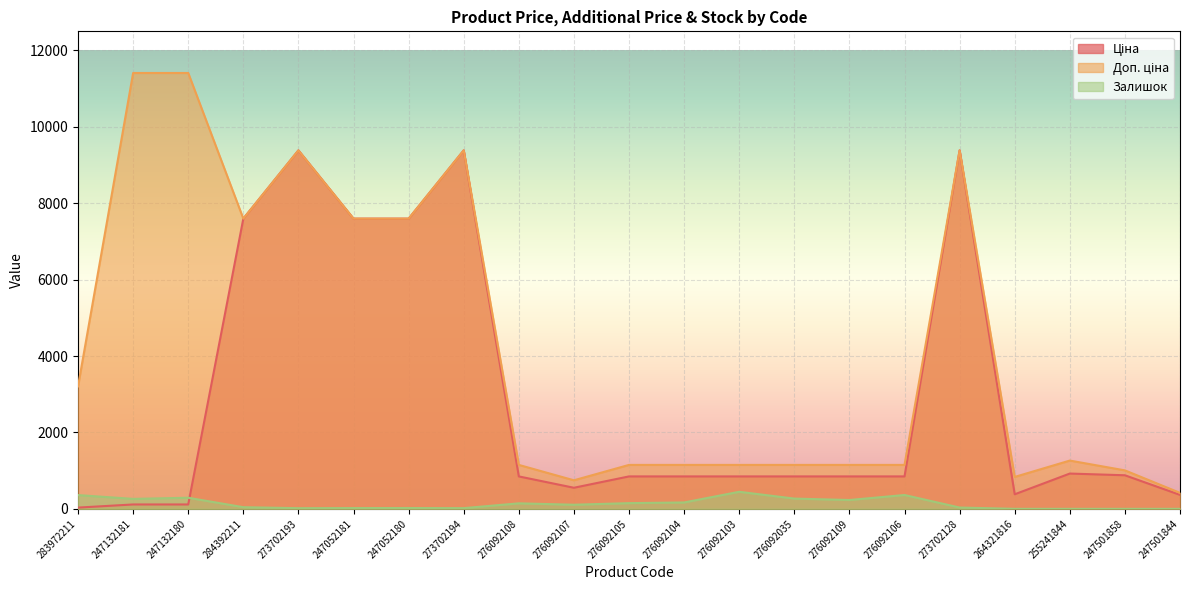

How many lines are shown in the chart?

3